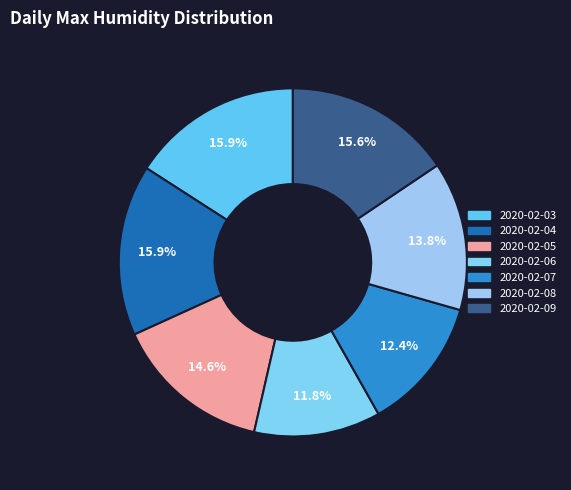

To the nearest percent, what is the difference between the largest and smallest slice percentages?

4%